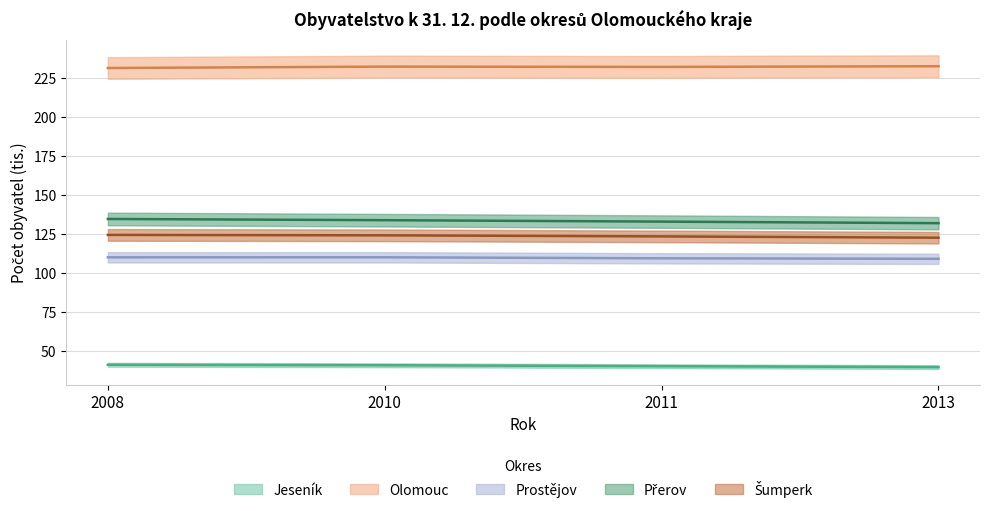

What is the minimum value shown in the chart?

39.9